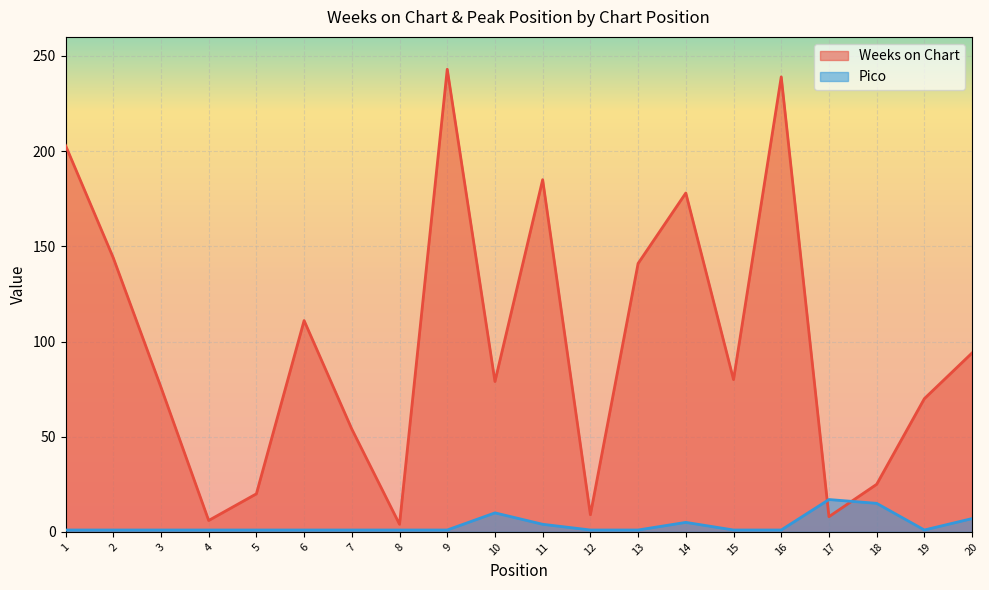

Count the number of data series in this chart.

2